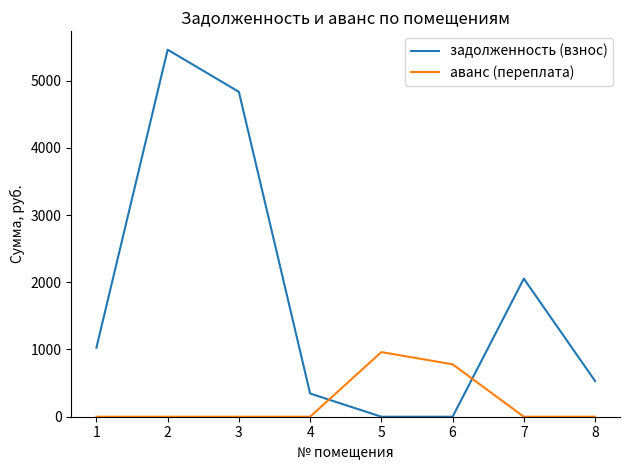

At 5, list the series in order from smallest to largest.

задолженность (взнос), аванс (переплата)